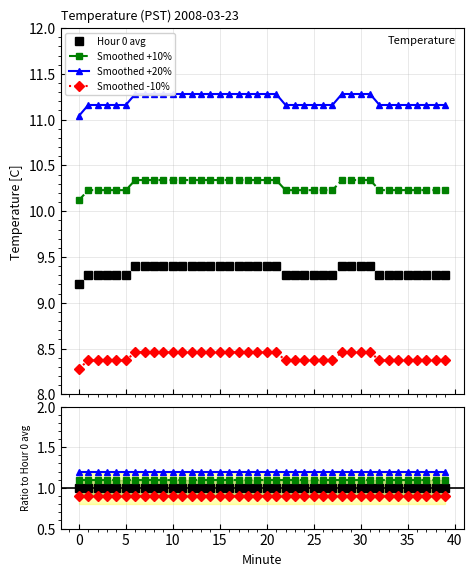

Is the value of Smoothed +10% at 30 greater than the value of Smoothed -10% at 30?

Yes